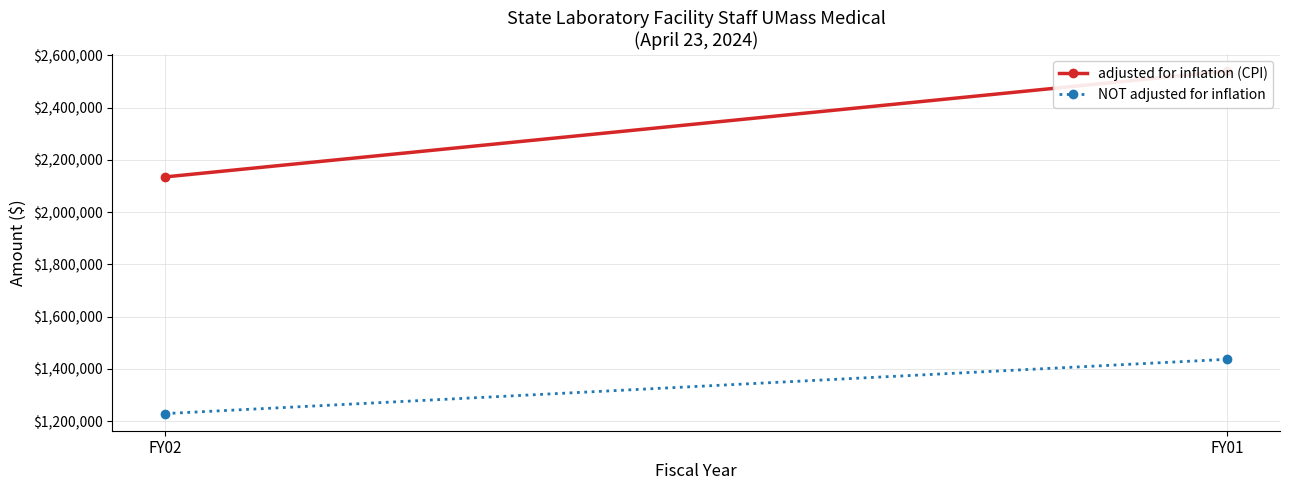

Reading left to right, extract all data points from this chart.

adjusted for inflation (CPI): 2134992	2539846
NOT adjusted for inflation: 1229424	1437109